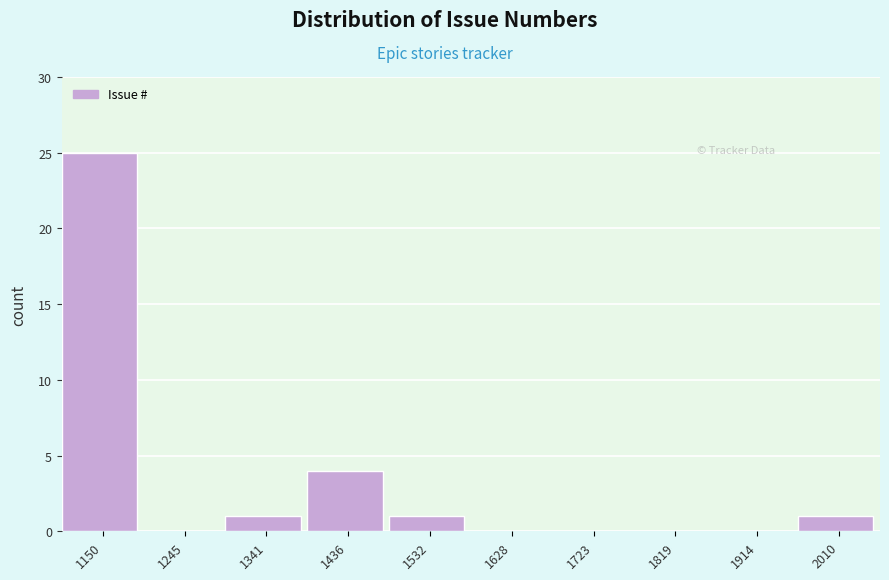

Reading left to right, list all the values displayed in this chart.

1150=25	1245=0	1341=1	1436=4	1532=1	1628=0	1723=0	1819=0	1914=0	2010=1